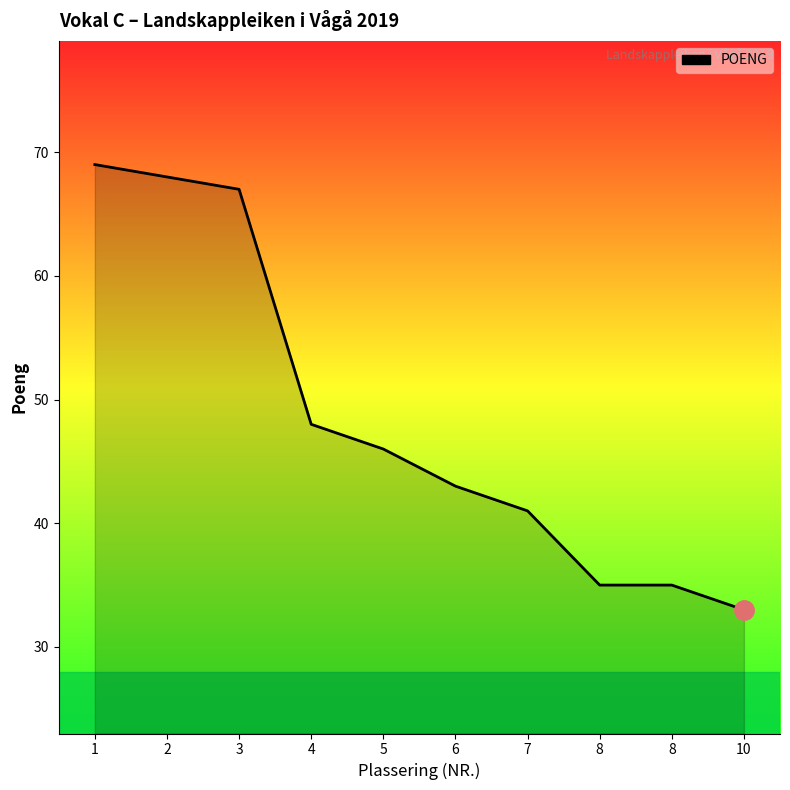

What is the maximum value shown in the chart?

69